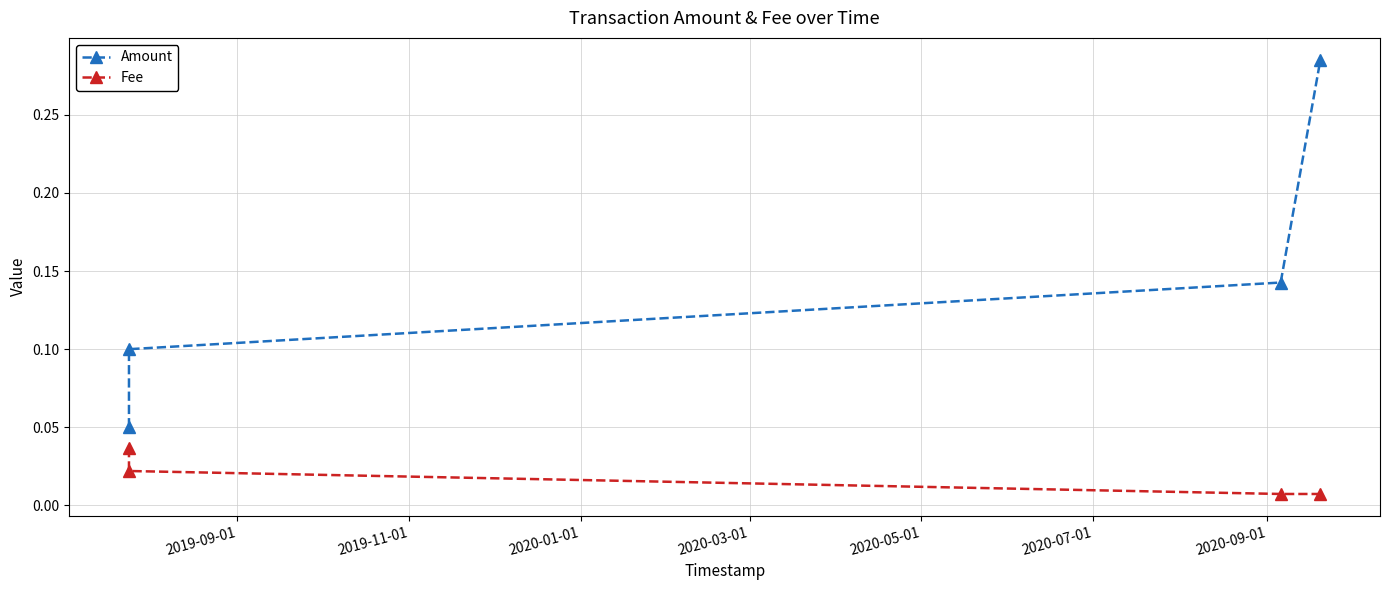

List the series in order of their peak value, highest first.

Amount, Fee